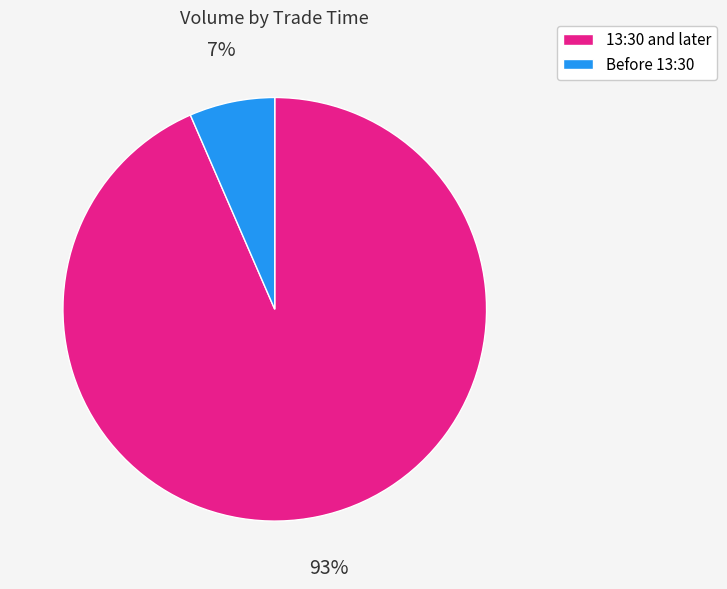

Which has a higher value, 13:30 and later or Before 13:30?

13:30 and later